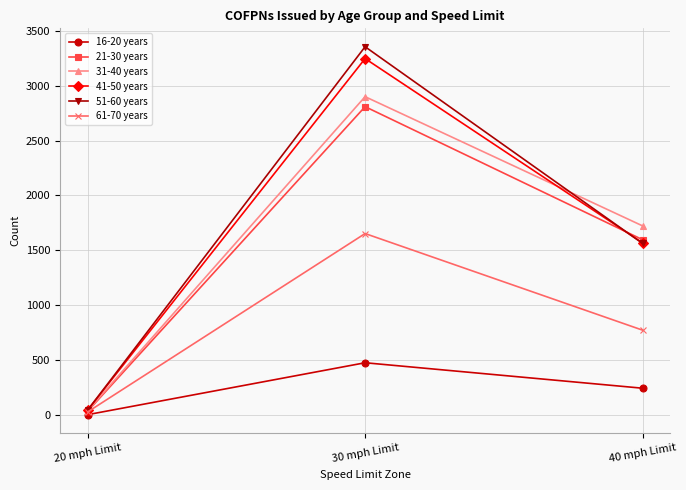

Which series has the largest total across all categories?

51-60 years